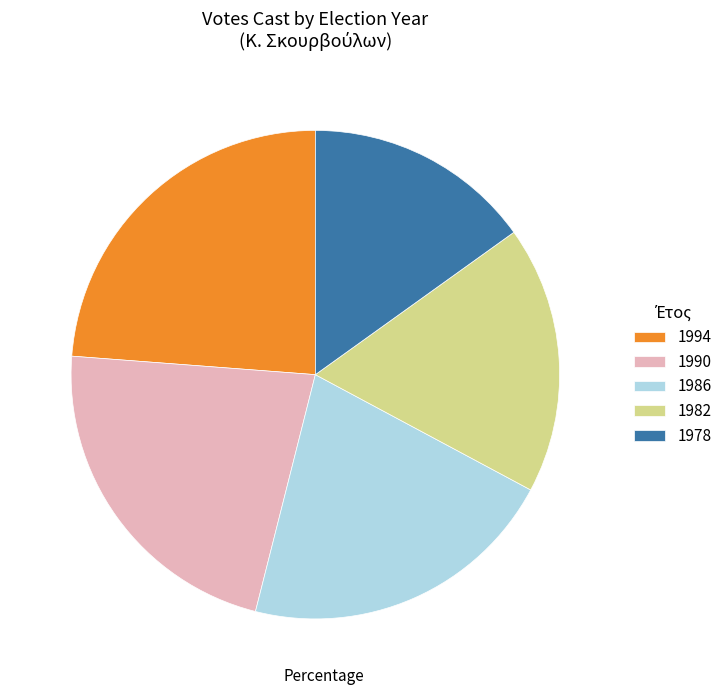

Is there any slice that represents more than half of the pie?

No